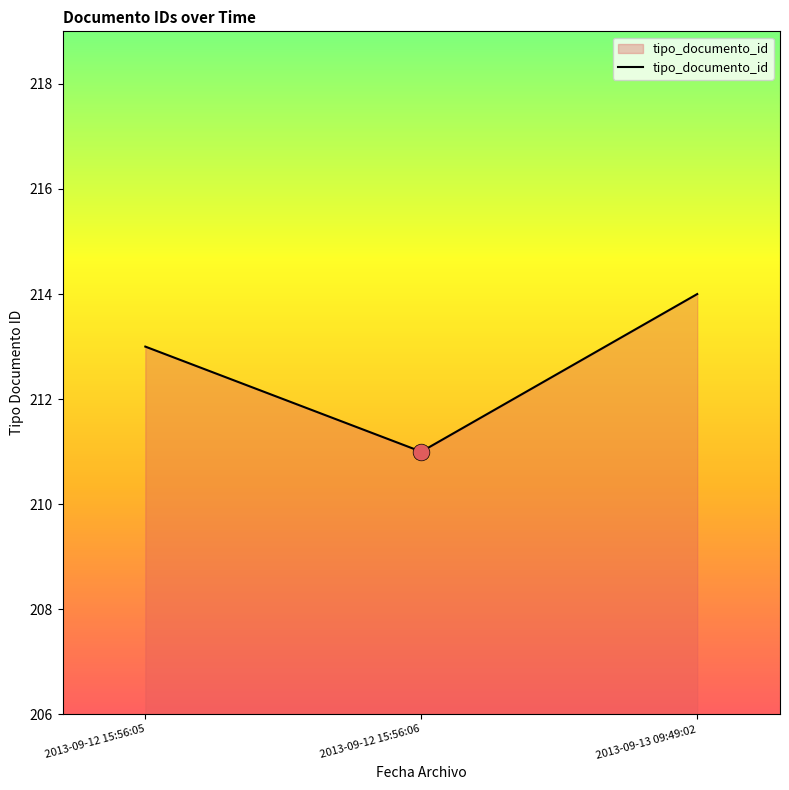

The value at 2013-09-12 15:56:06 is 211. True or false?

True